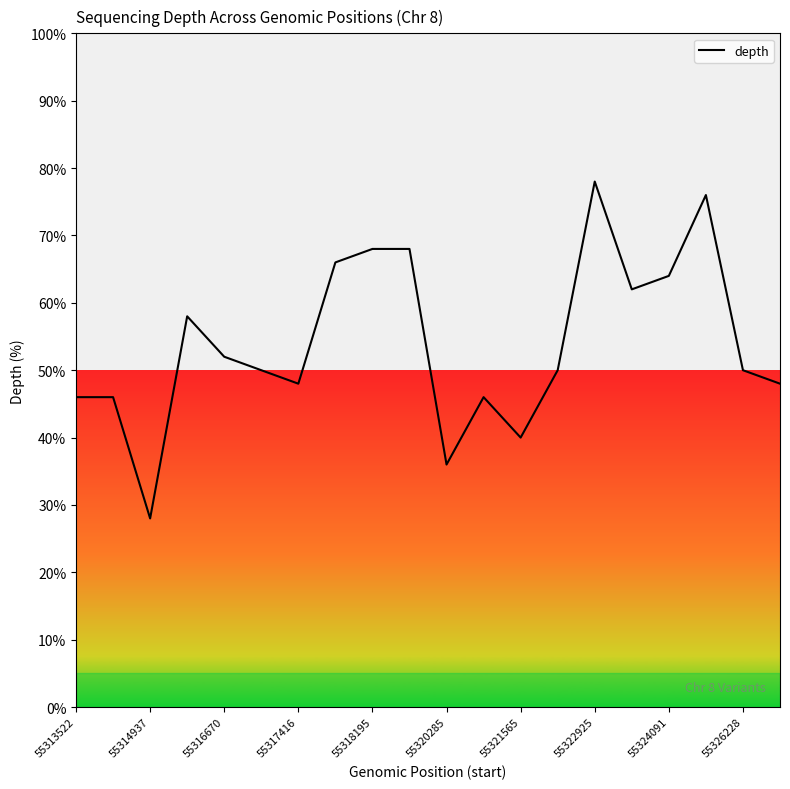

What is the difference between the maximum and minimum values?

50.0